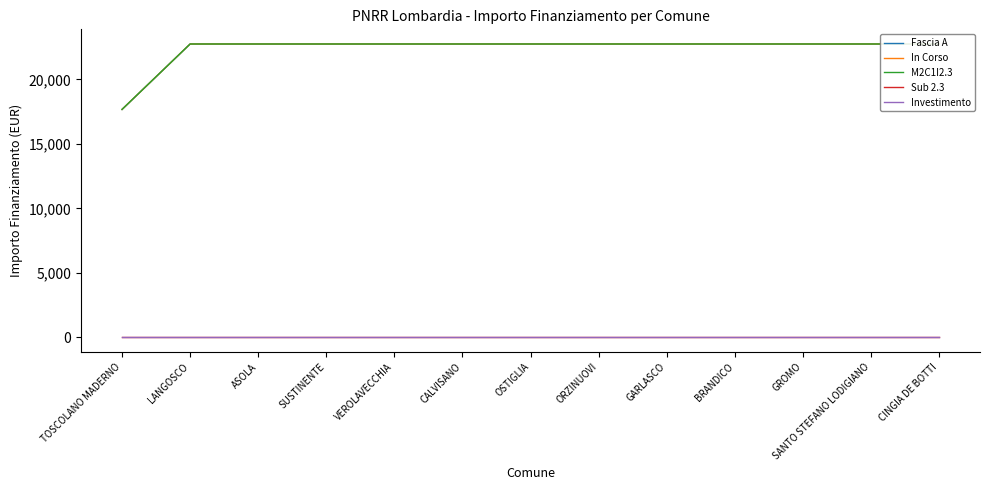

List the series in order of their peak value, lowest first.

Sub 2.3, Investimento, Fascia A, In Corso, M2C1I2.3